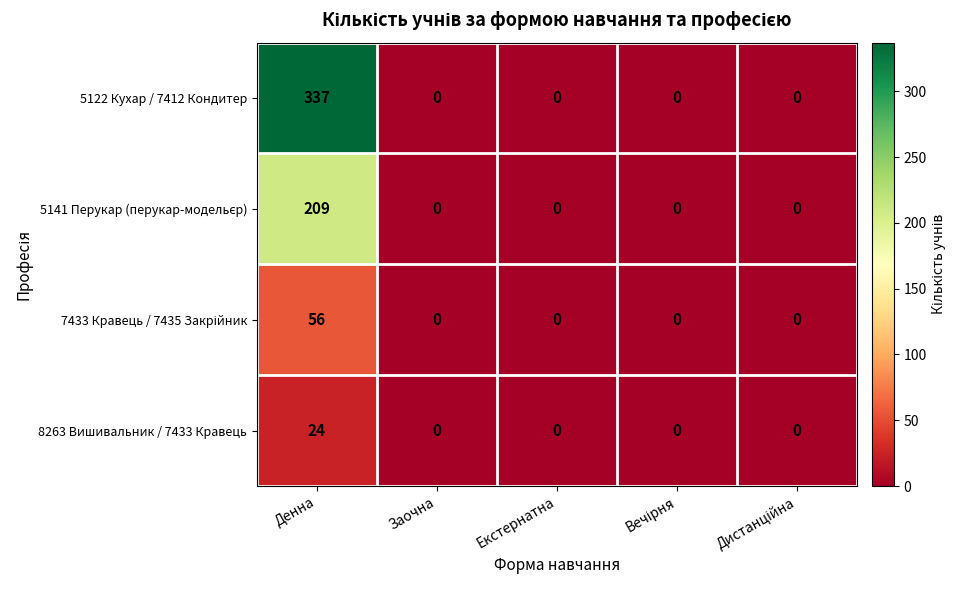

What is the difference between the maximum and minimum values in the 8263 Вишивальник / 7433 Кравець series?

24